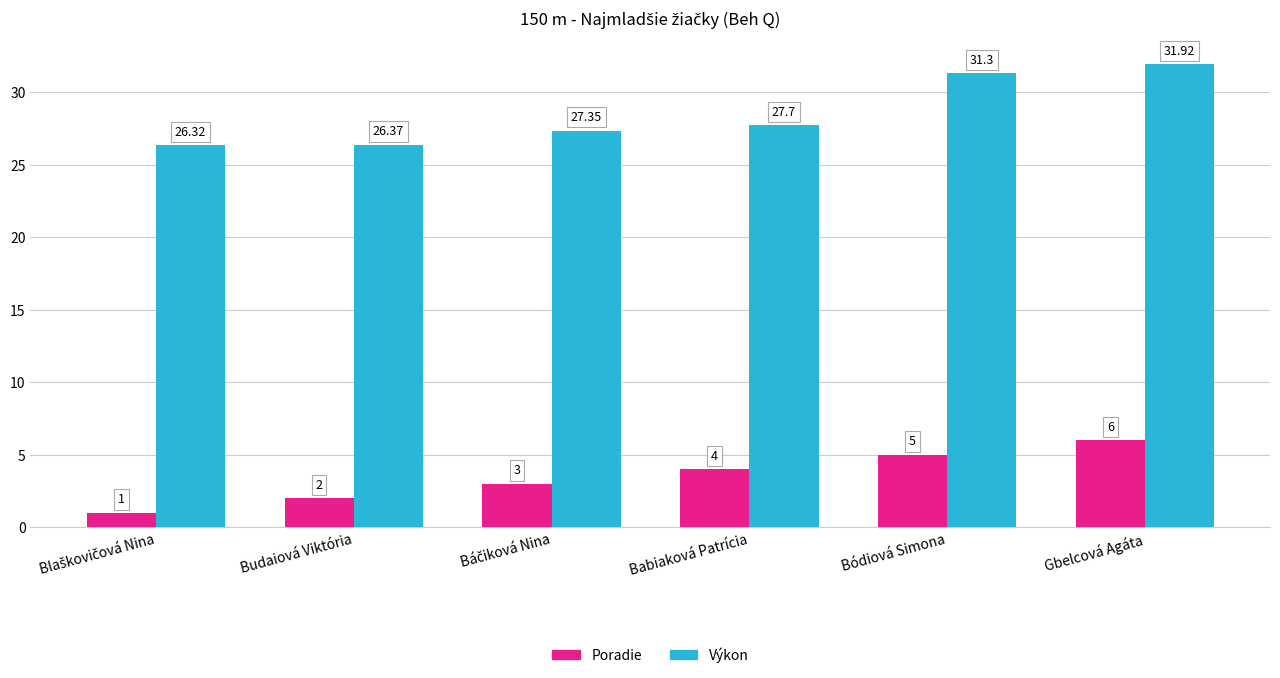

Count the number of data series in this chart.

2